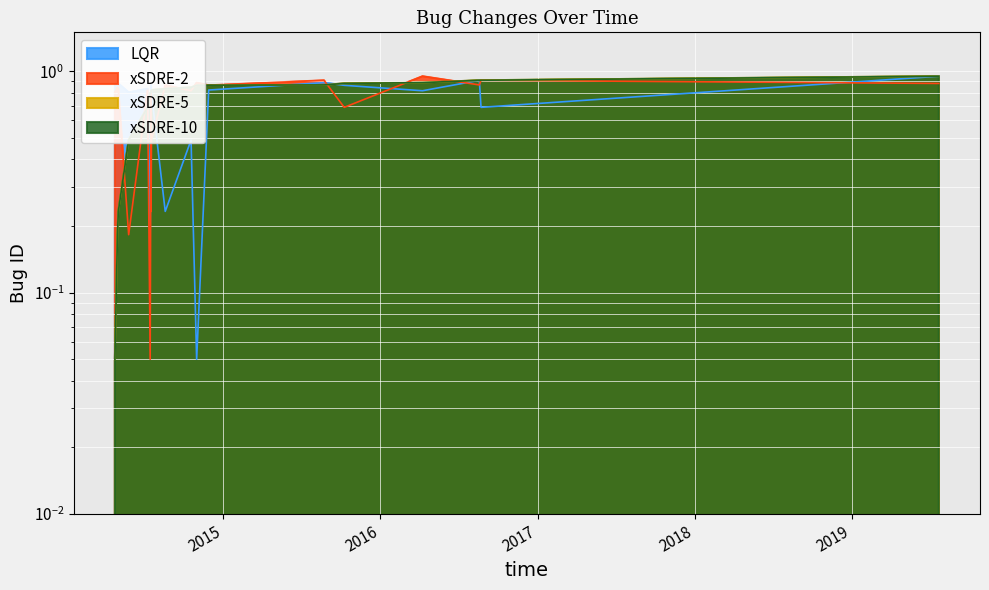

Is it true that LQR equals 1.1 at 2014-07-17?

False